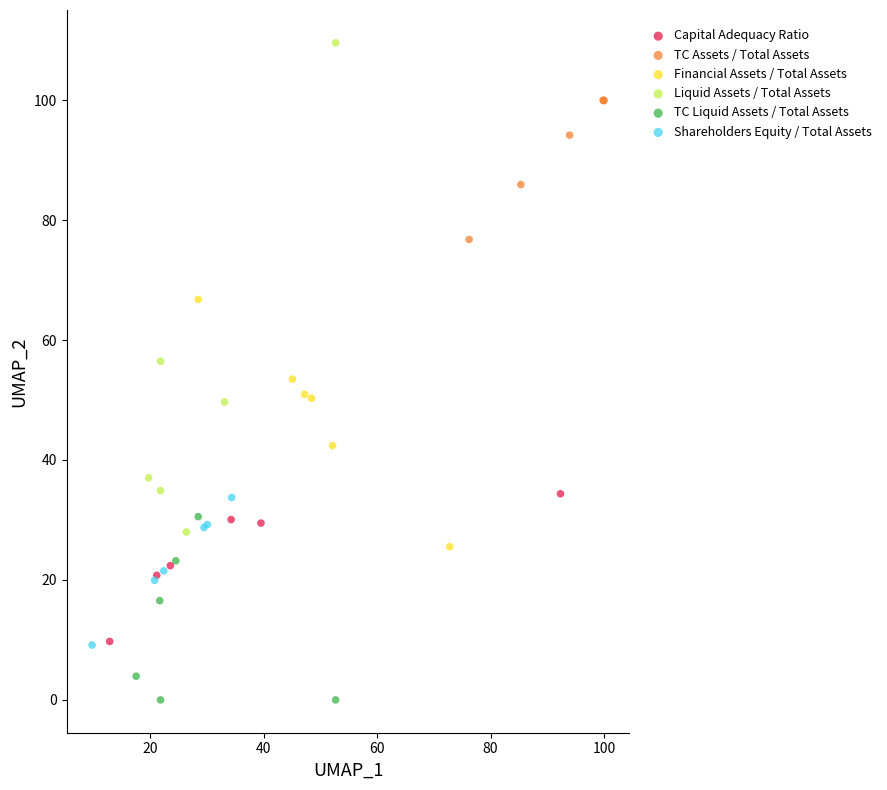

Which series contains the lowest Y value?

TC Liquid Assets / Total Assets